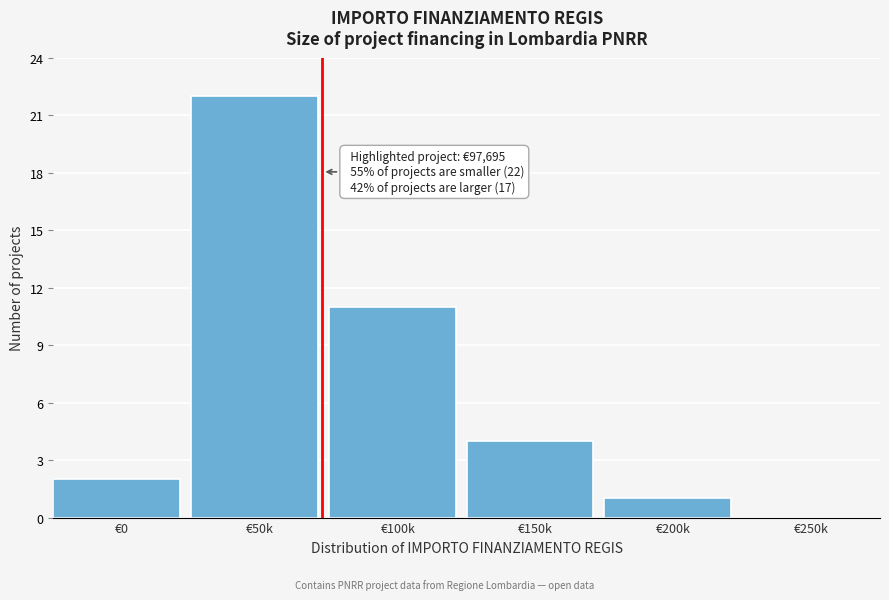

Reading left to right, list all the values displayed in this chart.

€0=2	€50k=22	€100k=11	€150k=4	€200k=1	€250k=0